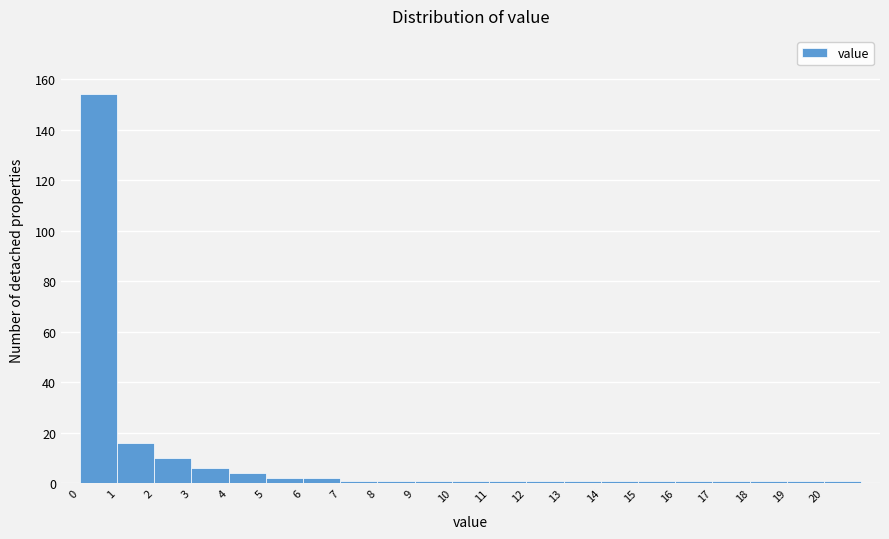

What is the height of the bar covering 0 to 1 on the x-axis? The values are not printed on the chart, so give them approximately, as read against the axis.

154